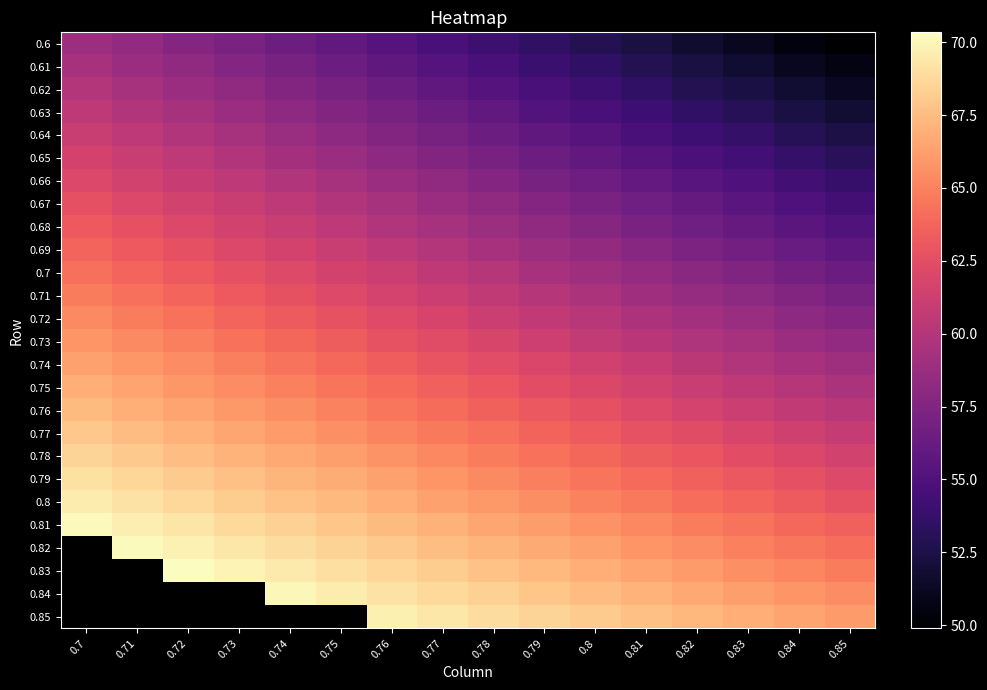

At which category is the sum across all series the highest?

0.76